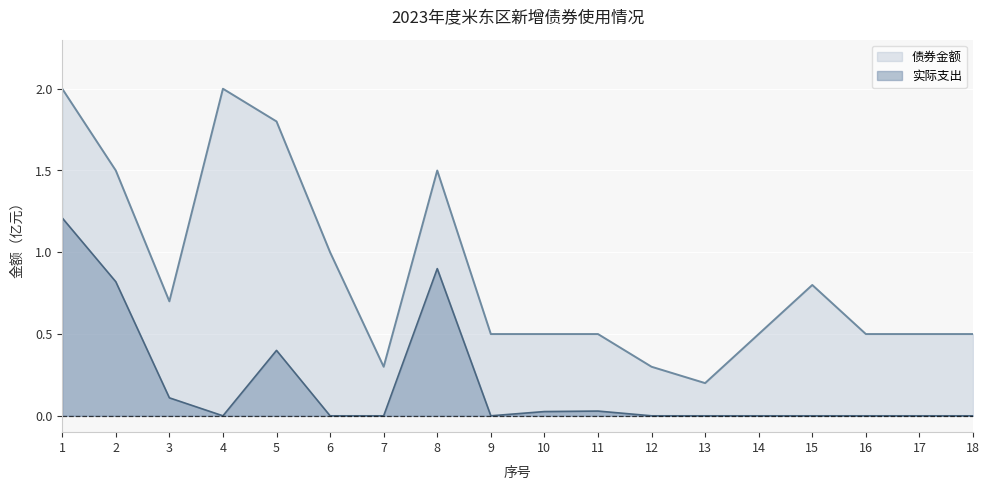

Which series has the largest total across all categories?

债券金额